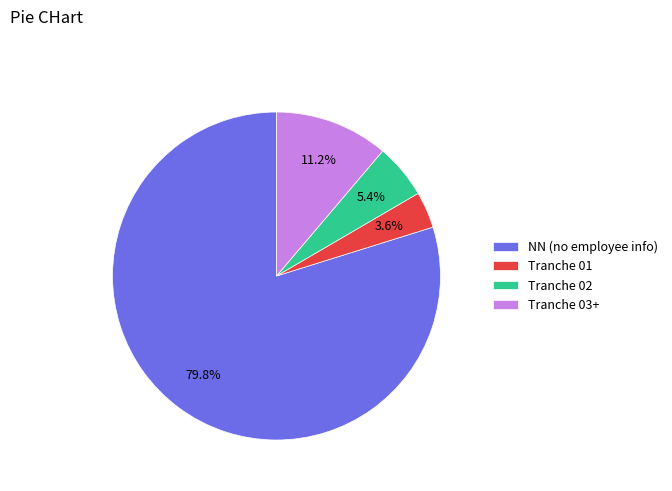

To the nearest percent, what is the average slice percentage?

25%